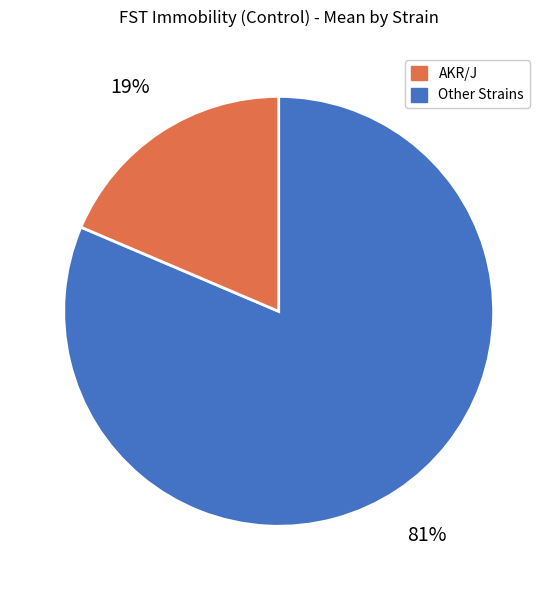

Is there a majority slice in this chart?

Yes